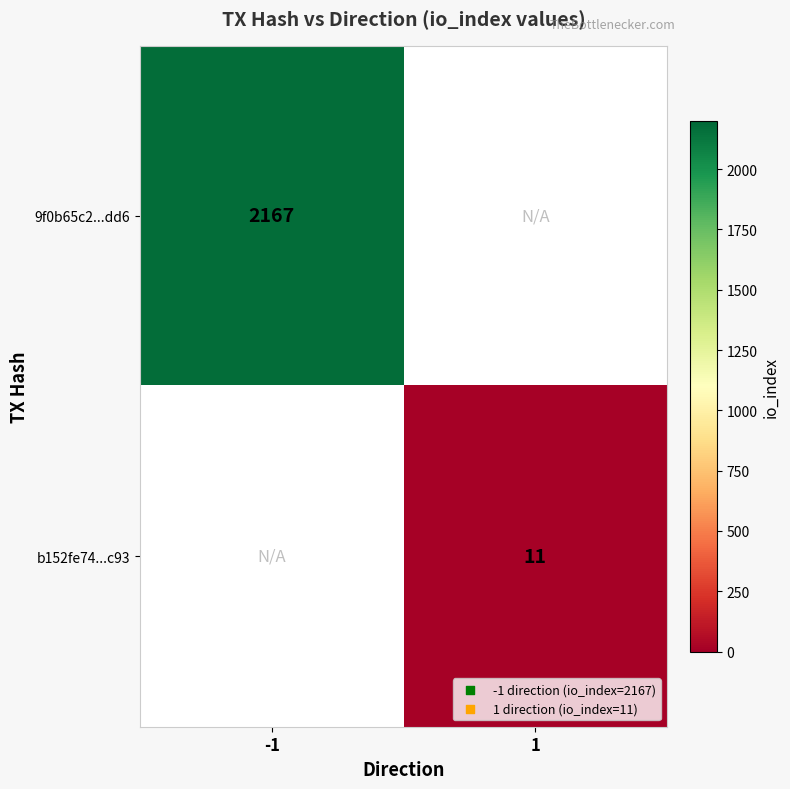

True or false: b152fe74...c93 has a value of 7 at 1.

False